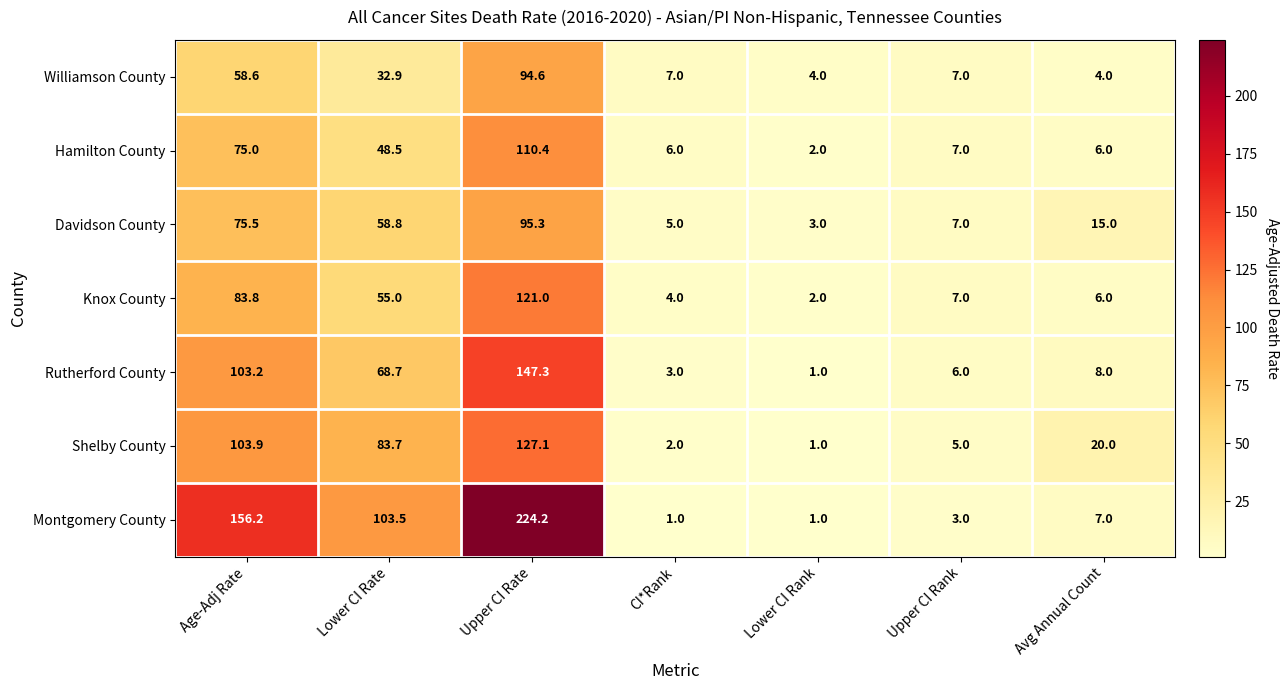

Count the number of categories in the chart.

7